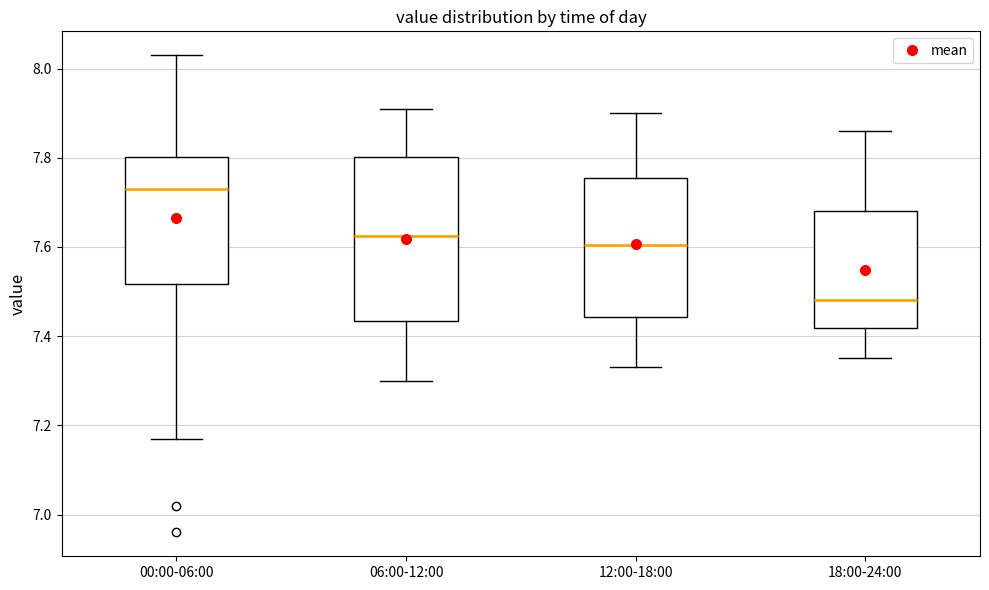

Where is the lower edge of the box for 06:00-12:00 on the y-axis? The values are not printed on the chart, so give them approximately, as read against the axis.

7.44